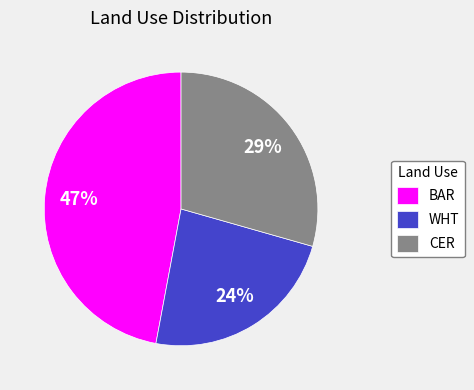

Is there any slice that represents more than half of the pie?

No